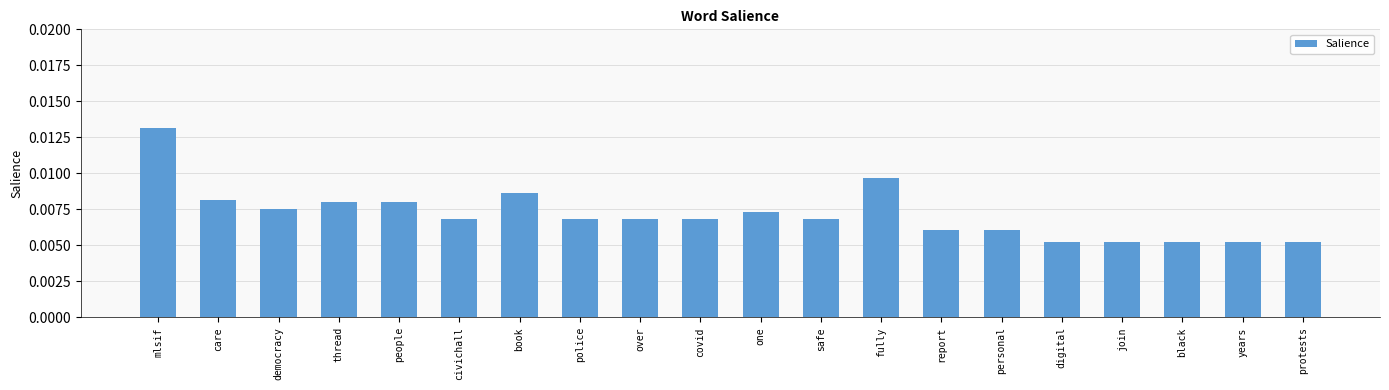

What is the label of the 14th bar from the left?

report